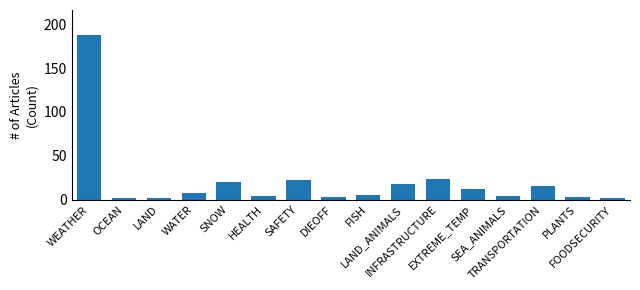

What is the label of the 8th bar from the left?

DIEOFF